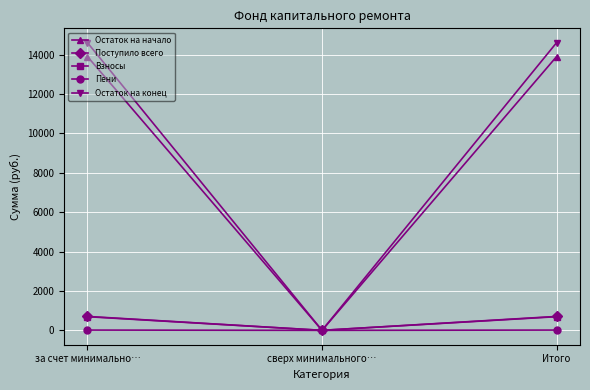

Which series has the largest range (max minus min)?

Остаток на конец